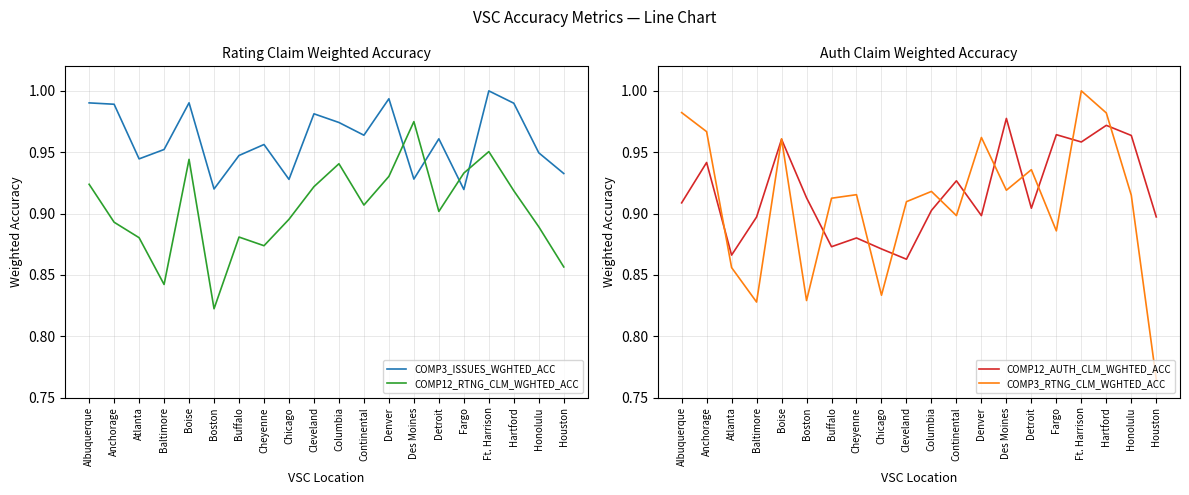

How many data points does each series have?

20